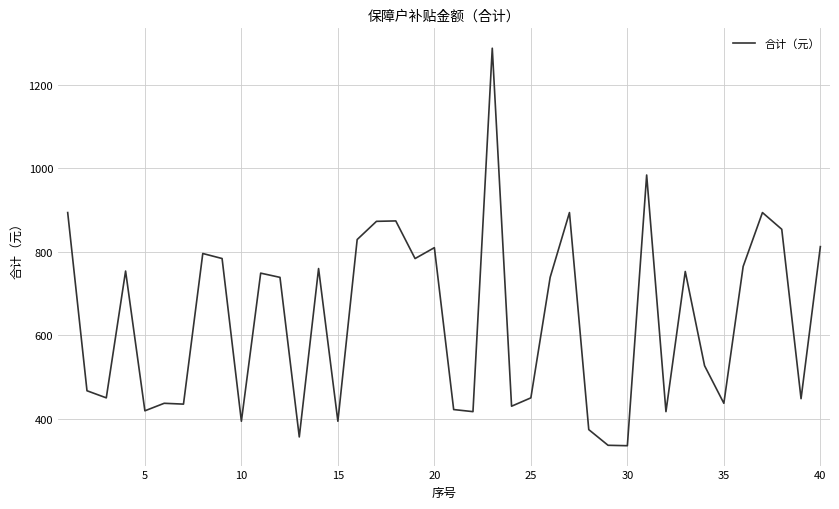

What is the smallest value displayed?

336.0